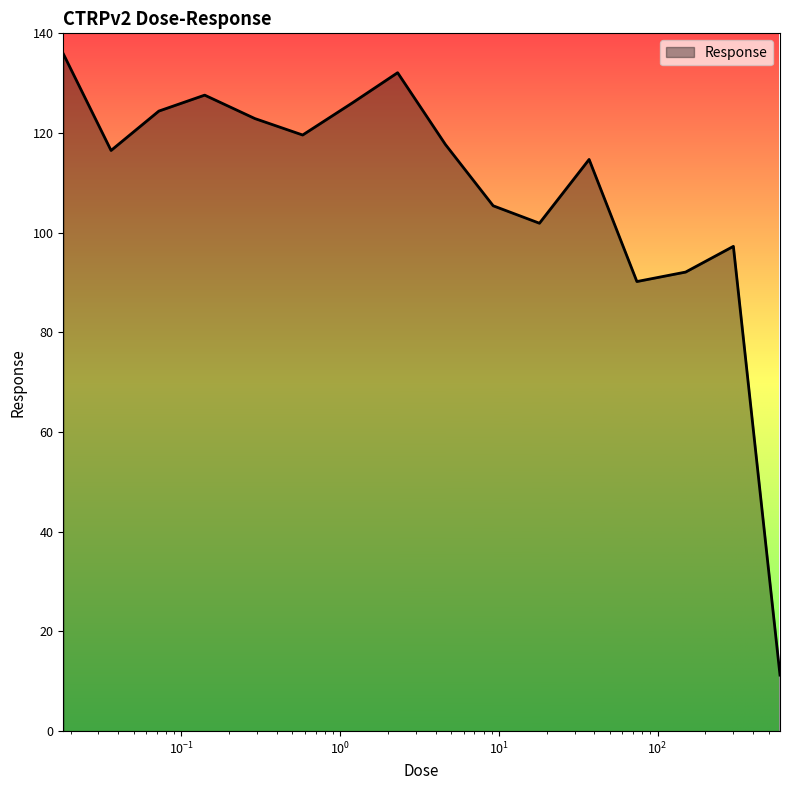

What is the difference between the maximum and minimum values?

124.7